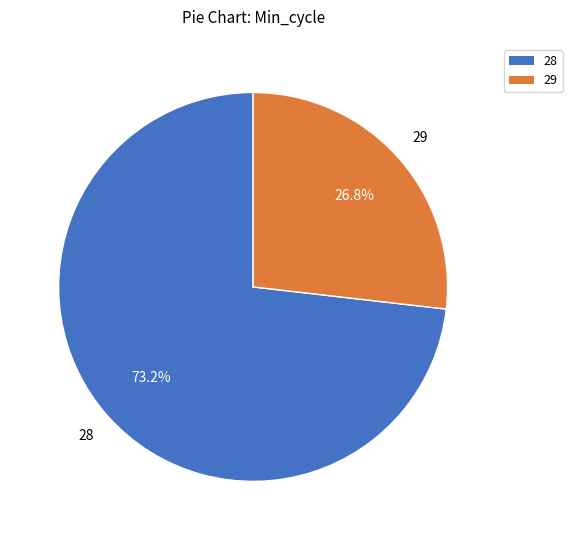

To the nearest percent, what is the average slice percentage?

50%